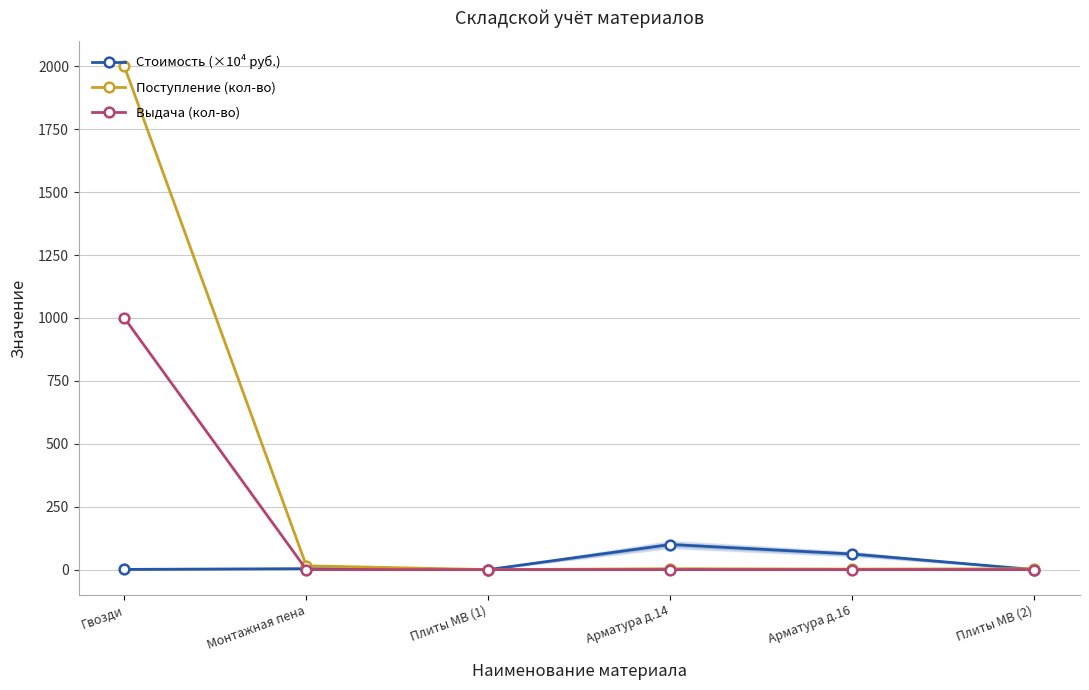

True or false: Поступление (кол-во) has a value of 15.0 at Монтажная пена.

True